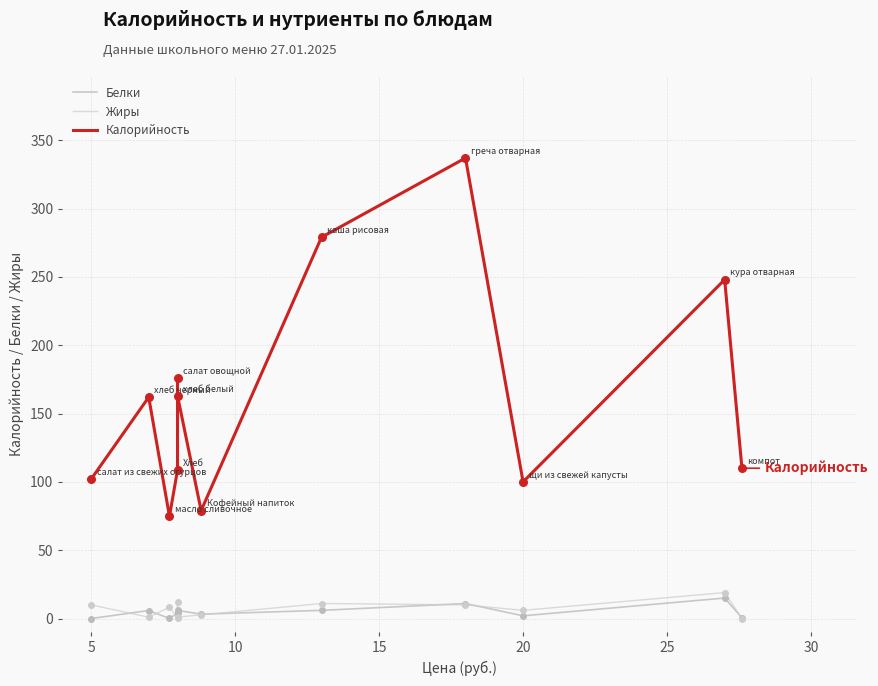

Is the value of Белки at 8 greater than the value of Калорийность at 8?

No